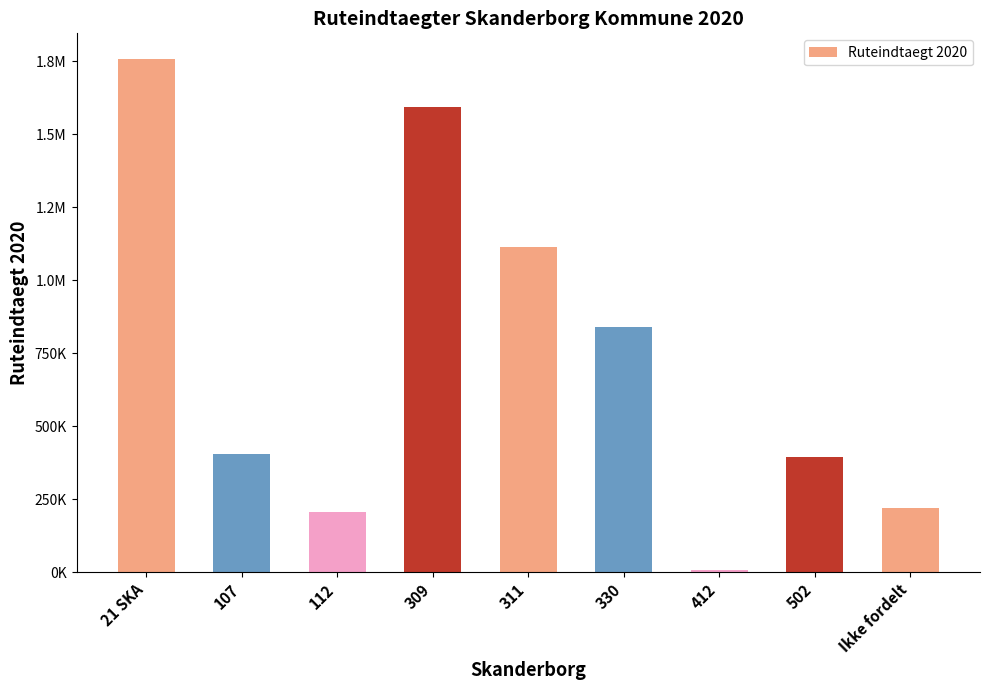

What is the ratio of the value at 502 to the value at 412?

51.0